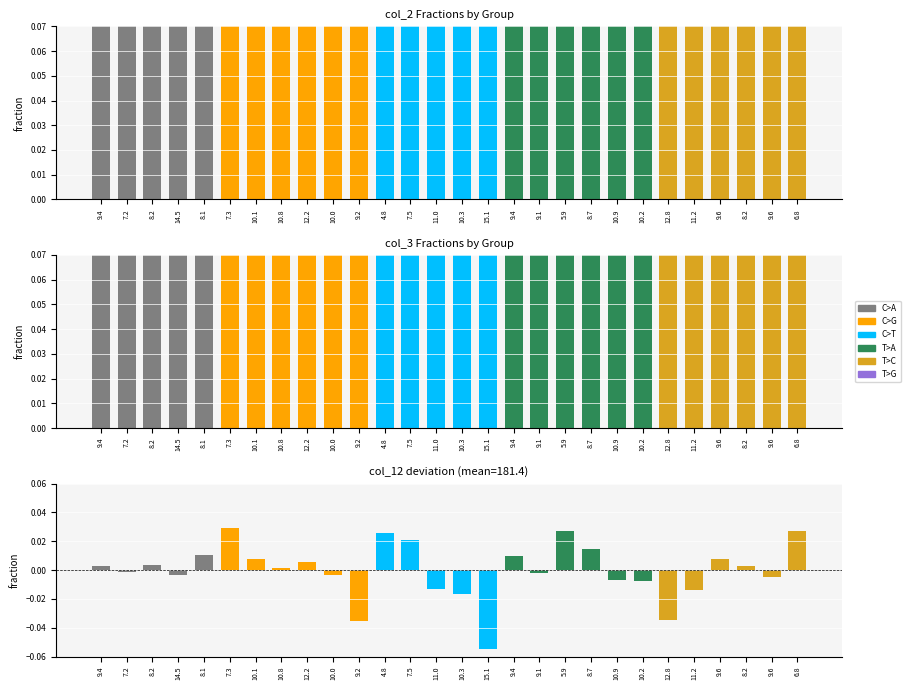

How many series are shown in this chart?

3